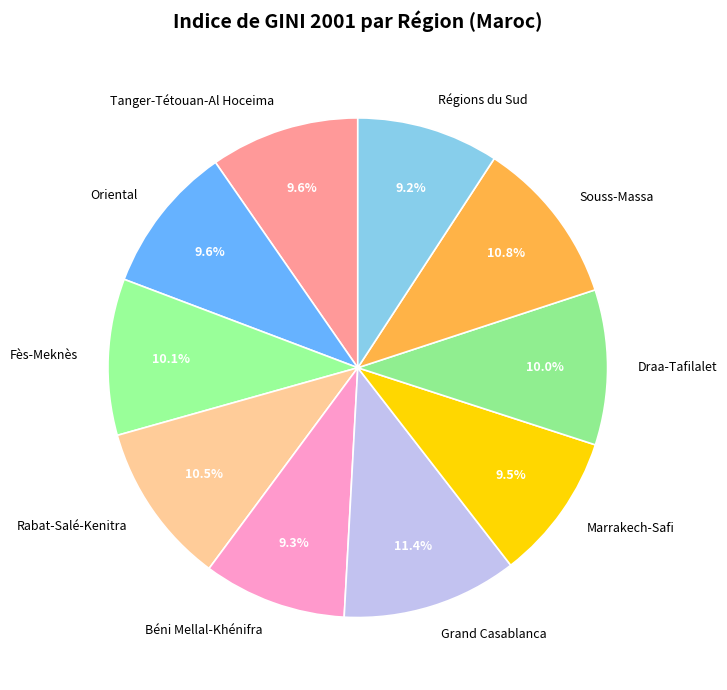

How much of the chart is everything except Tanger-Tétouan-Al Hoceima?

90.4%